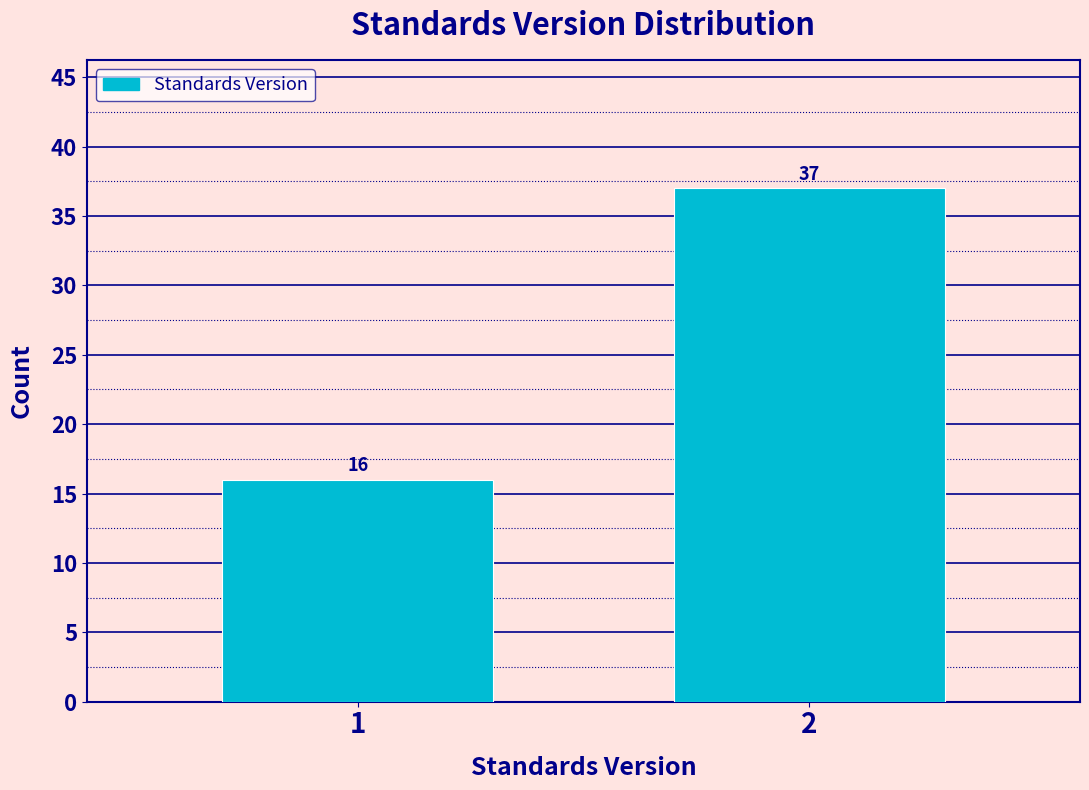

Reading right to left, list all the values displayed in this chart.

37	16